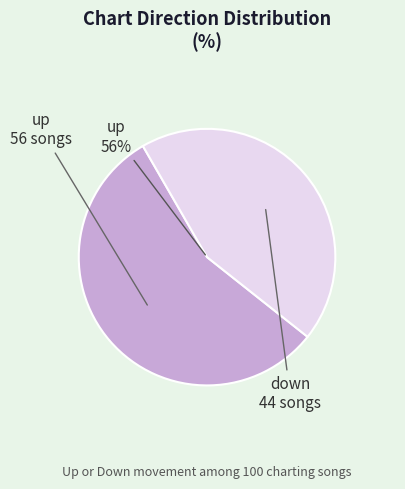

To the nearest percent, what is the average slice percentage?

50%